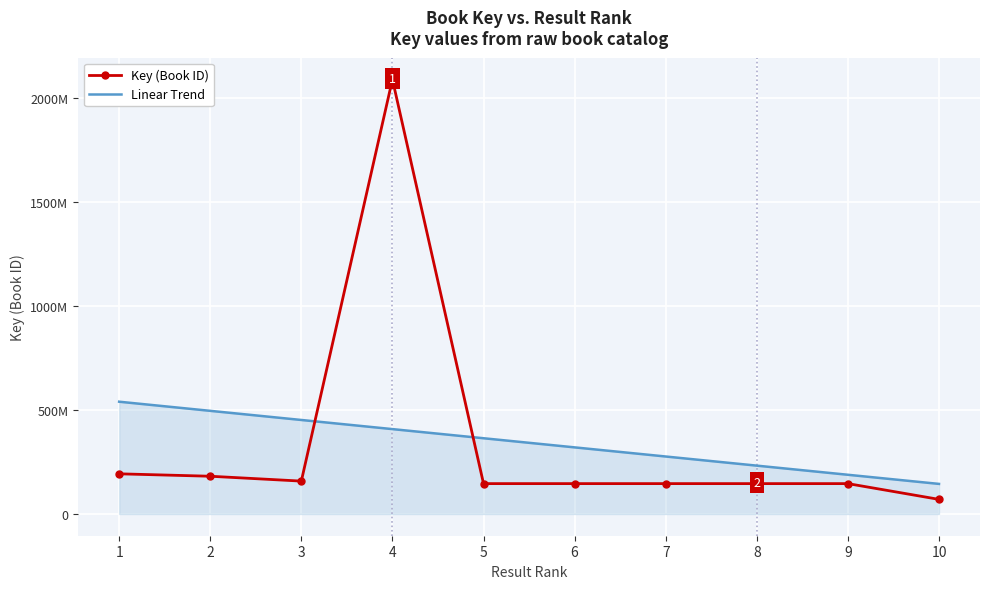

What is the maximum value shown in the chart?

2088387883.0